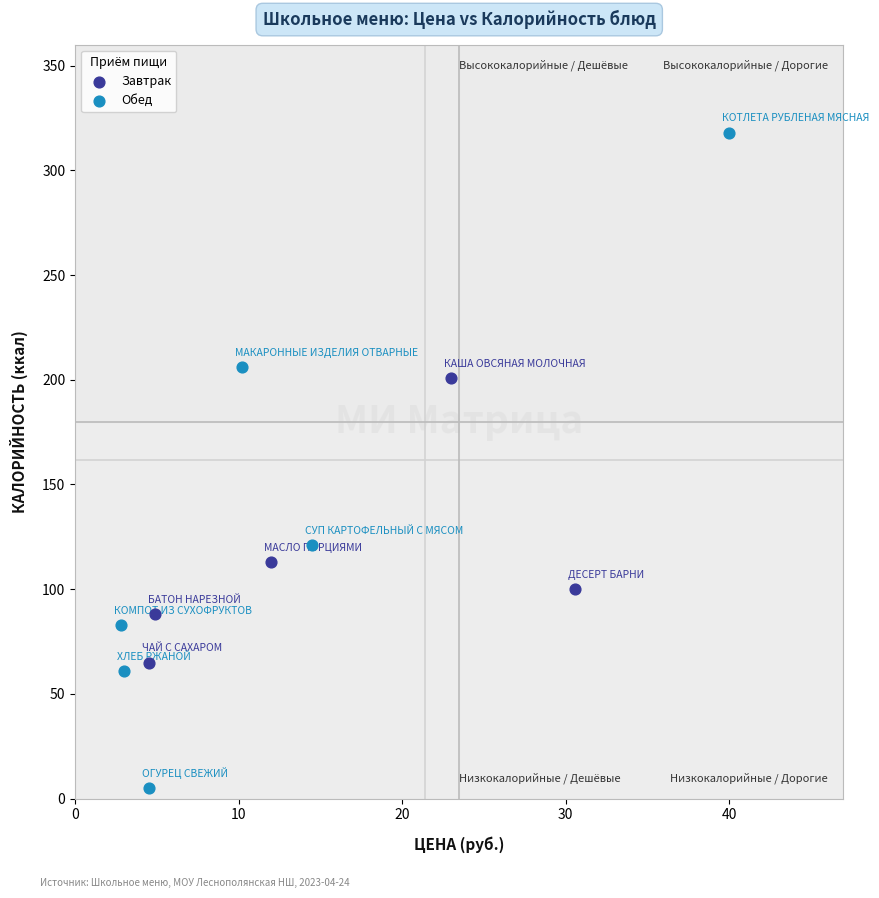

Which series has the largest Y range (max minus min)?

Обед